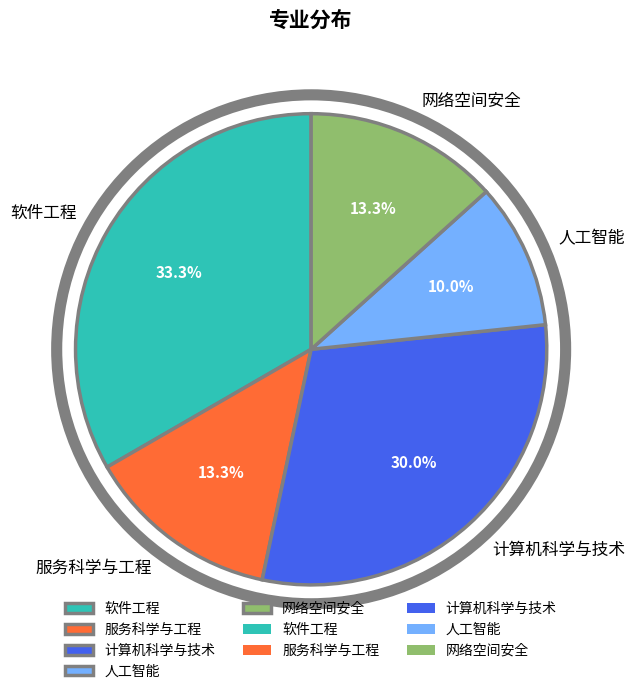

To the nearest percent, what percentage of the pie is 人工智能?

10%